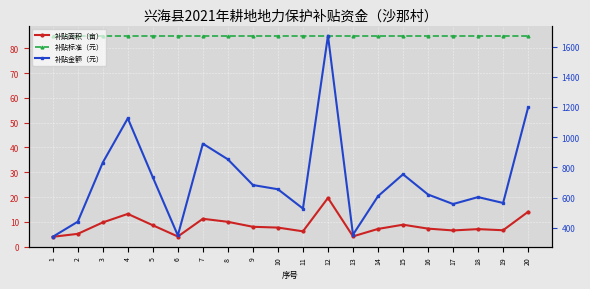

True or false: 补贴面积（亩） and 补贴金额（元） intersect in this chart.

False